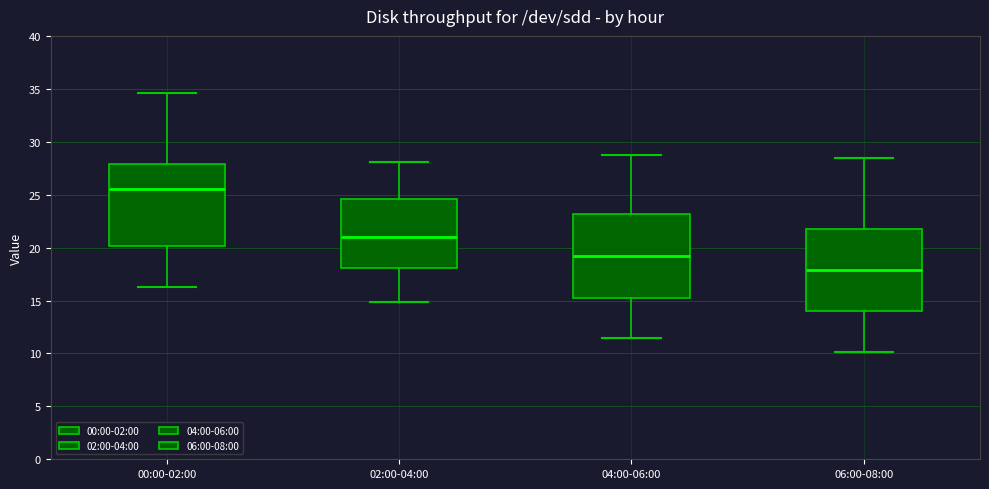

Reading left to right, read every box against the y-axis: the position of its median line, the range the box covers, and the ends of its whiskers. The values are not printed on the chart, so give them approximately, as read against the axis.

00:00-02:00: median 25.5, box 20.0 to 28.0, whiskers 16.5 to 34.5
02:00-04:00: median 21.0, box 18.0 to 24.5, whiskers 15.0 to 28.0
04:00-06:00: median 19.0, box 15.5 to 23.0, whiskers 11.5 to 28.5
06:00-08:00: median 18.0, box 14.0 to 22.0, whiskers 10.0 to 28.5